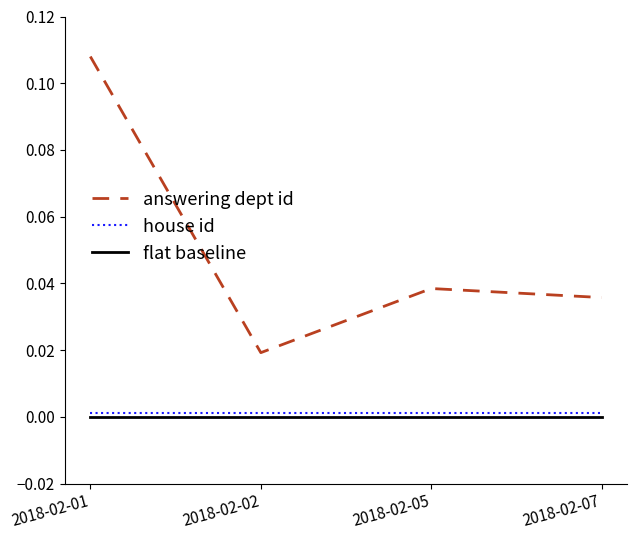

At which category does the chart reach its peak across all series?

2018-02-01